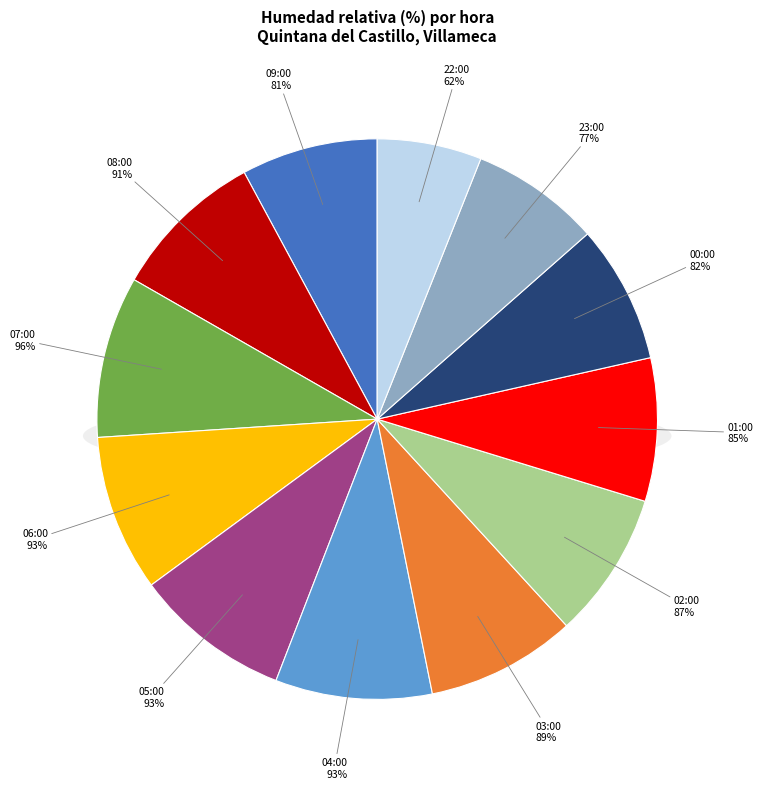

How many segments does this pie chart have?

12